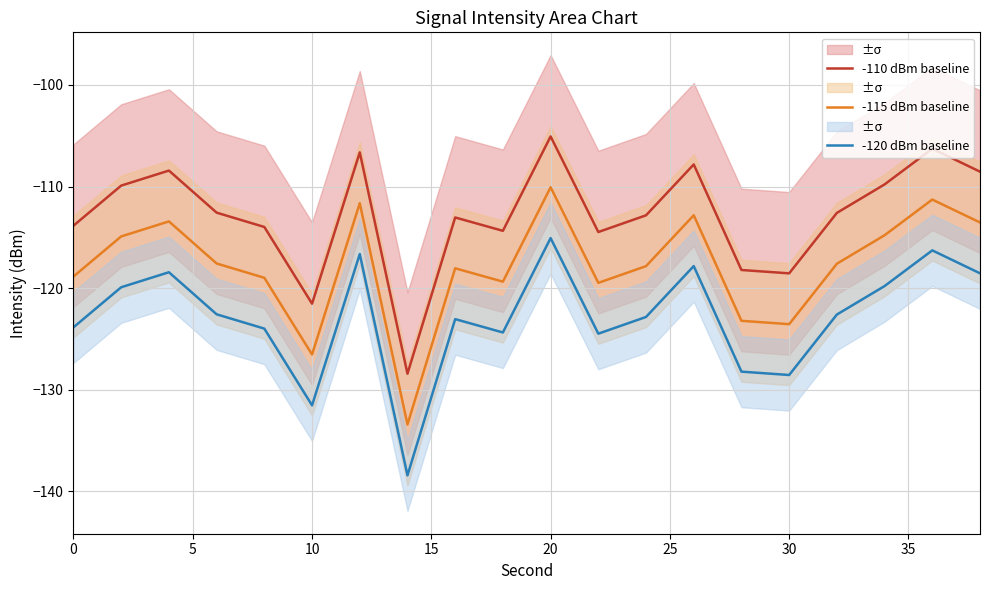

What is the lowest value of the -115 dBm baseline series?

-133.4